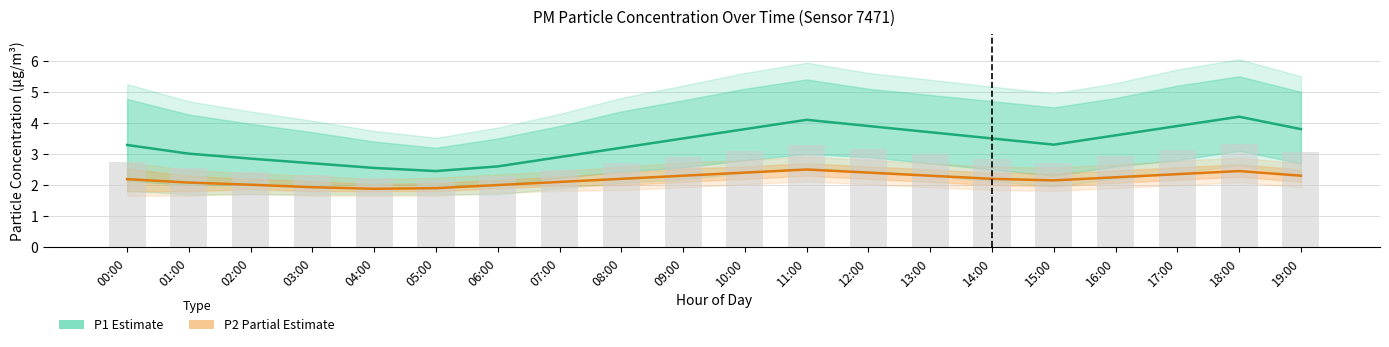

List the series in order of their peak value, highest first.

P1 (Estimate), P2 (Partial Estimate)